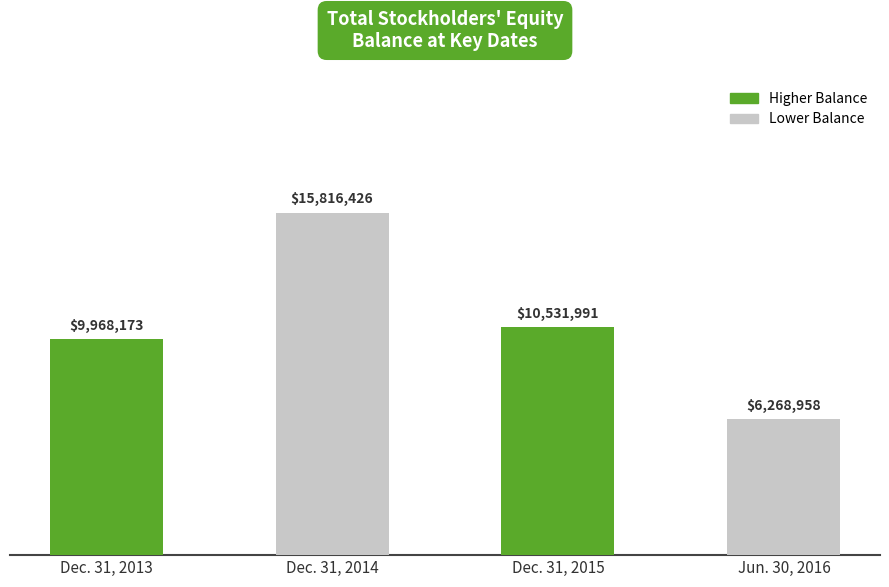

Which label corresponds to the largest value in the chart?

Dec. 31, 2014